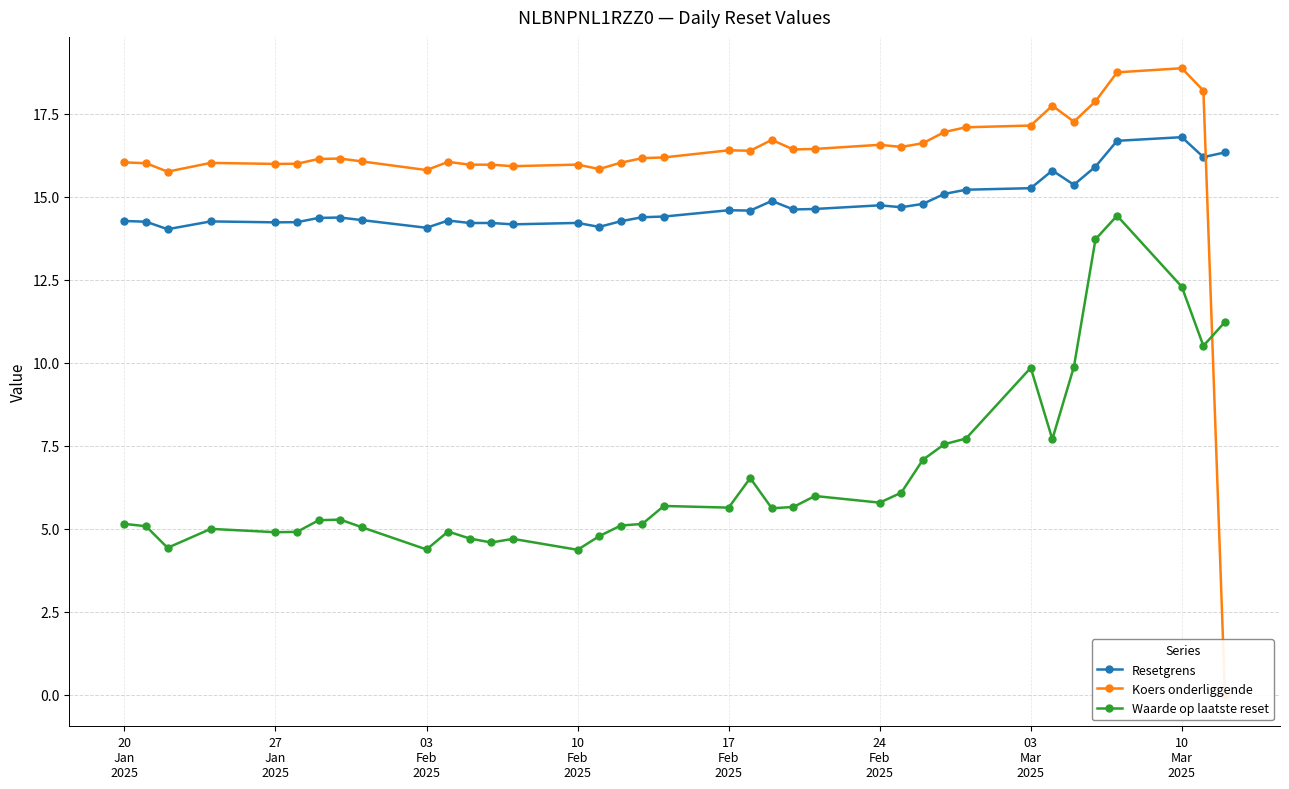

True or false: Waarde op laatste reset and Resetgrens cross at least once.

False